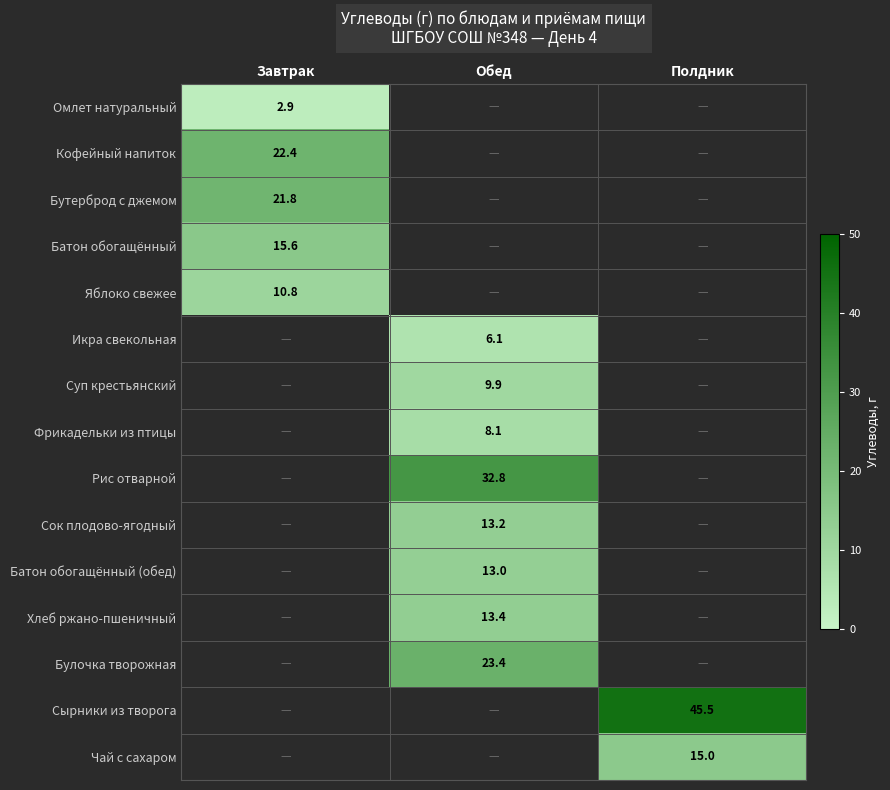

At how many categories does at least one series exceed 7?

3